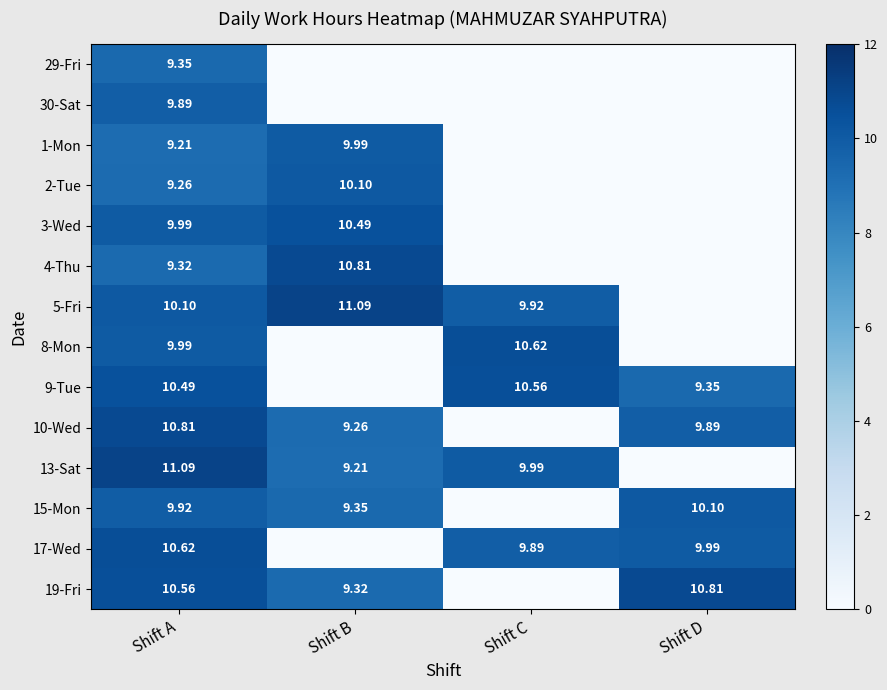

What is the sum of the 13-Sat values at Shift A and Shift D?

11.1